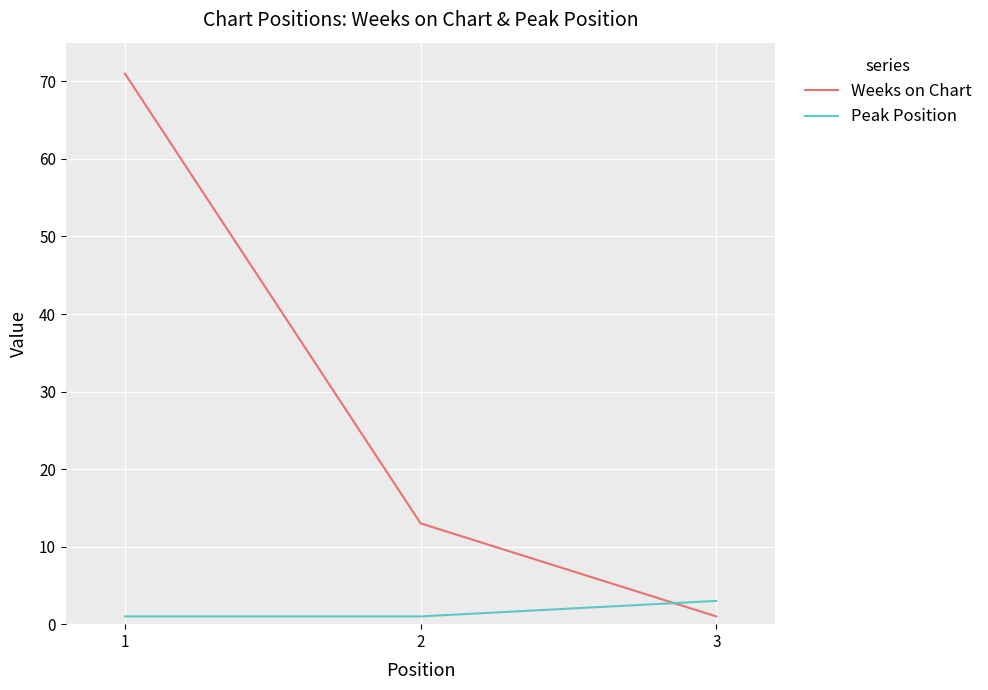

Rank the series by their maximum value, from highest to lowest.

Weeks on Chart, Peak Position